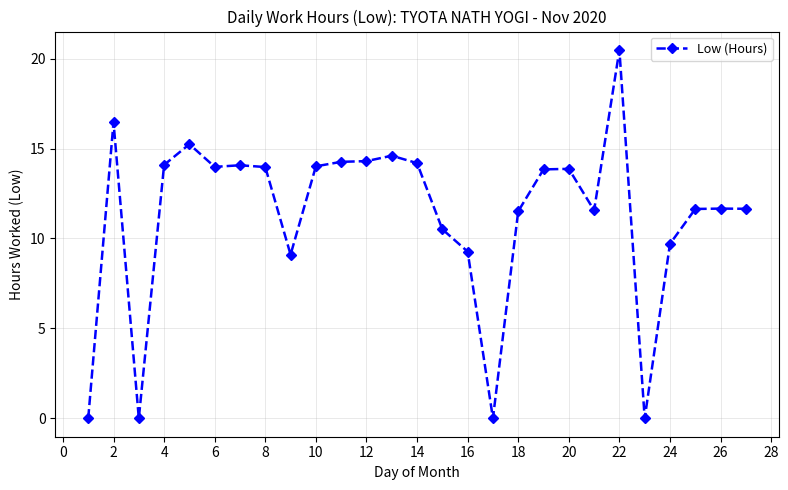

What is the average value?

11.3